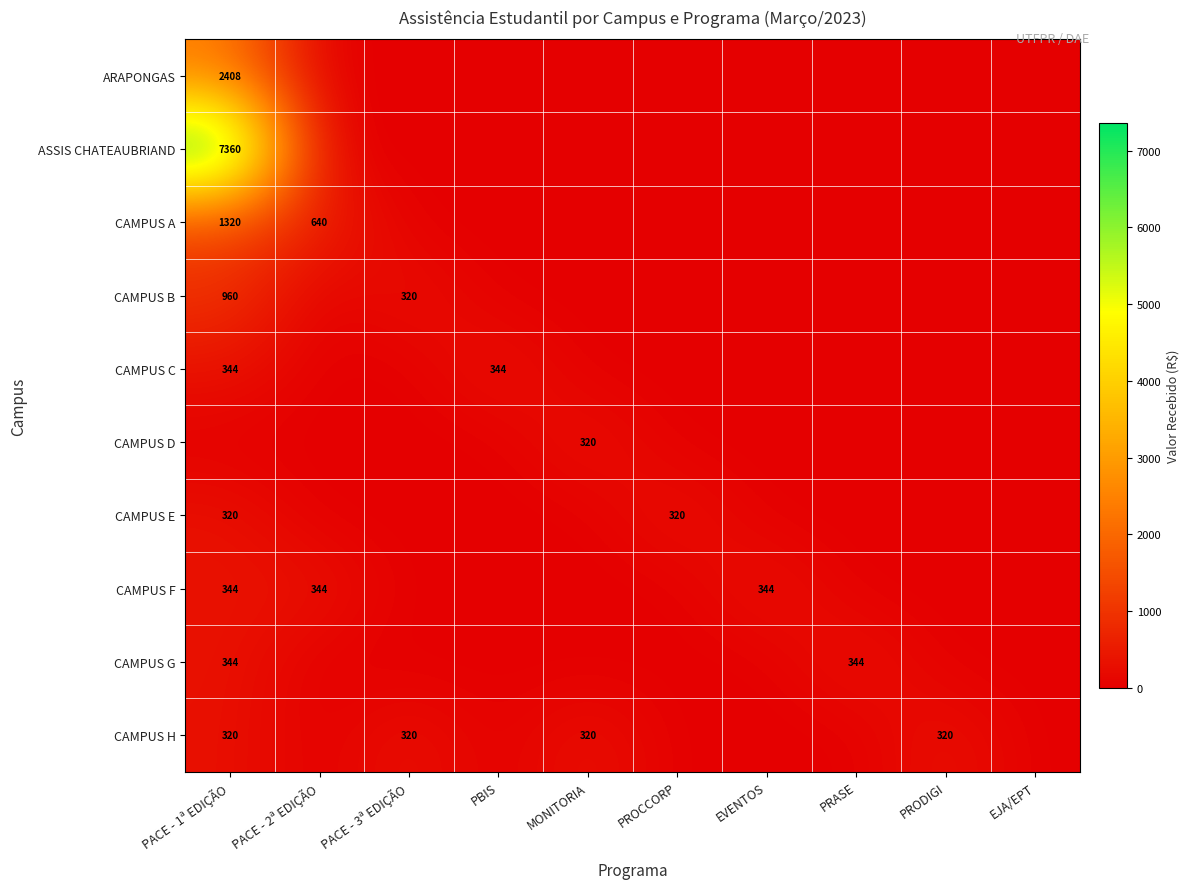

The value of CAMPUS G at PACE - 1ª EDIÇÃO is 344. True or false?

True